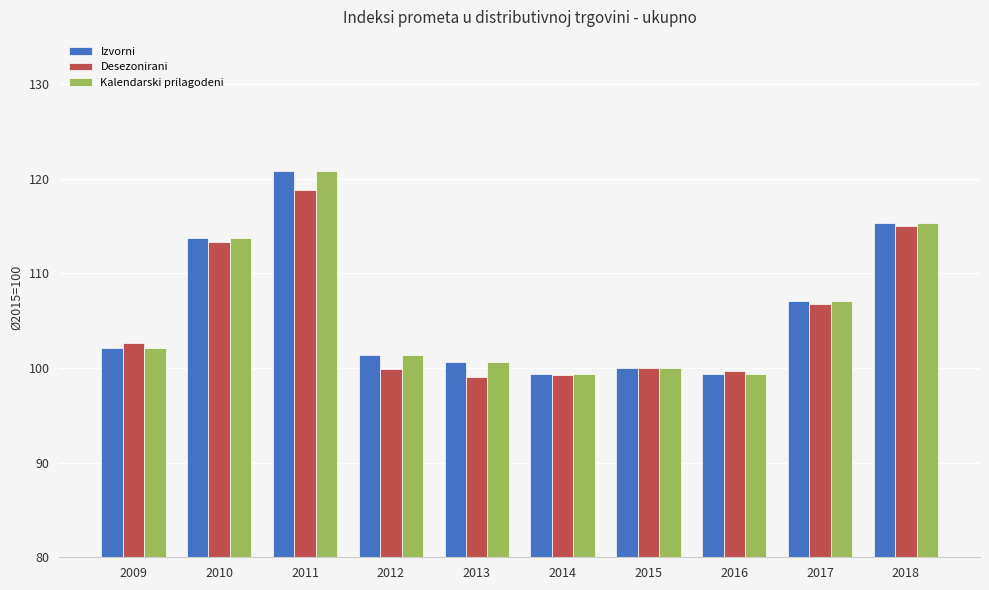

What is the value of the Izvorni bar at the 8th from the left?

99.4